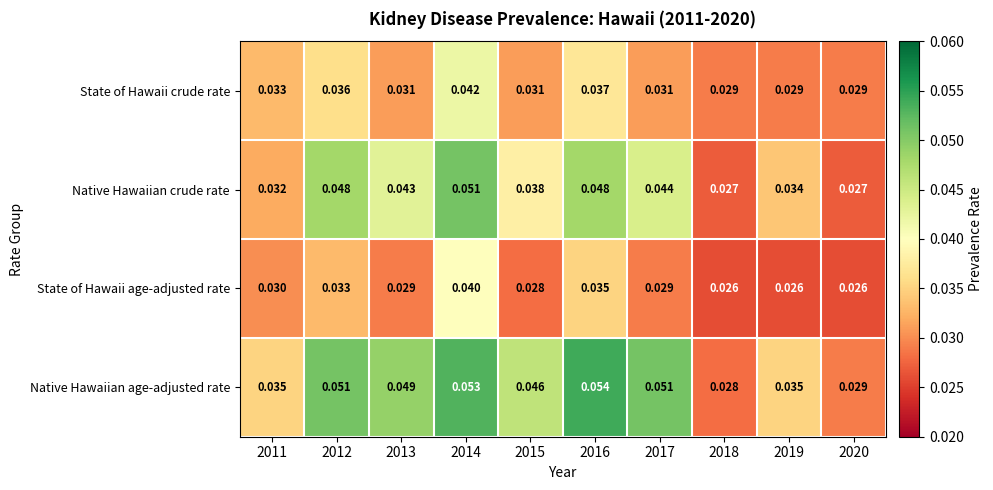

Which series changed the most between 2017 and 2018?

Native Hawaiian age-adjusted rate